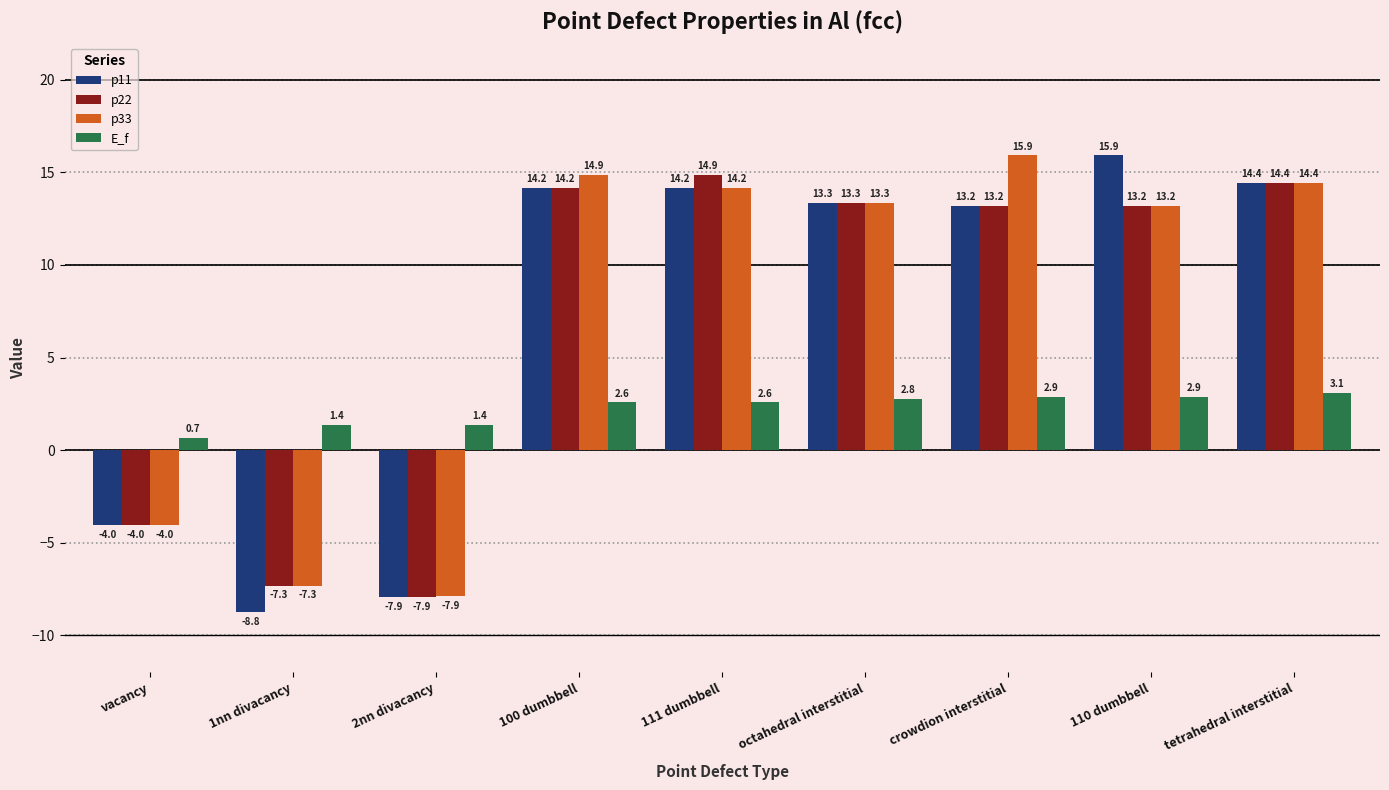

Reading right to left, transcribe all the data shown in this chart.

p11: tetrahedral interstitial=14.4	110 dumbbell=15.9	crowdion interstitial=13.2	octahedral interstitial=13.3	111 dumbbell=14.2	100 dumbbell=14.2	2nn divacancy=-7.9	1nn divacancy=-8.8	vacancy=-4.0
p22: tetrahedral interstitial=14.4	110 dumbbell=13.2	crowdion interstitial=13.2	octahedral interstitial=13.3	111 dumbbell=14.9	100 dumbbell=14.2	2nn divacancy=-7.9	1nn divacancy=-7.3	vacancy=-4.0
p33: tetrahedral interstitial=14.4	110 dumbbell=13.2	crowdion interstitial=15.9	octahedral interstitial=13.3	111 dumbbell=14.2	100 dumbbell=14.9	2nn divacancy=-7.9	1nn divacancy=-7.3	vacancy=-4.0
E_f: tetrahedral interstitial=3.1	110 dumbbell=2.9	crowdion interstitial=2.9	octahedral interstitial=2.8	111 dumbbell=2.6	100 dumbbell=2.6	2nn divacancy=1.4	1nn divacancy=1.4	vacancy=0.7